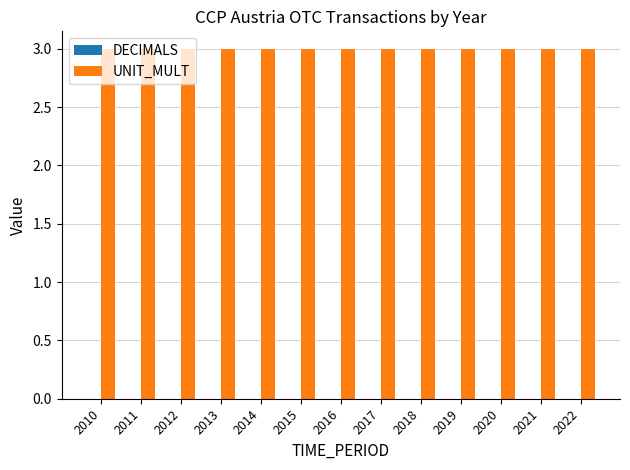

Reading left to right, what are all the values shown in this chart?

DECIMALS: 0	0	0	0	0	0	0	0	0	0	0	0	0
UNIT_MULT: 3	3	3	3	3	3	3	3	3	3	3	3	3